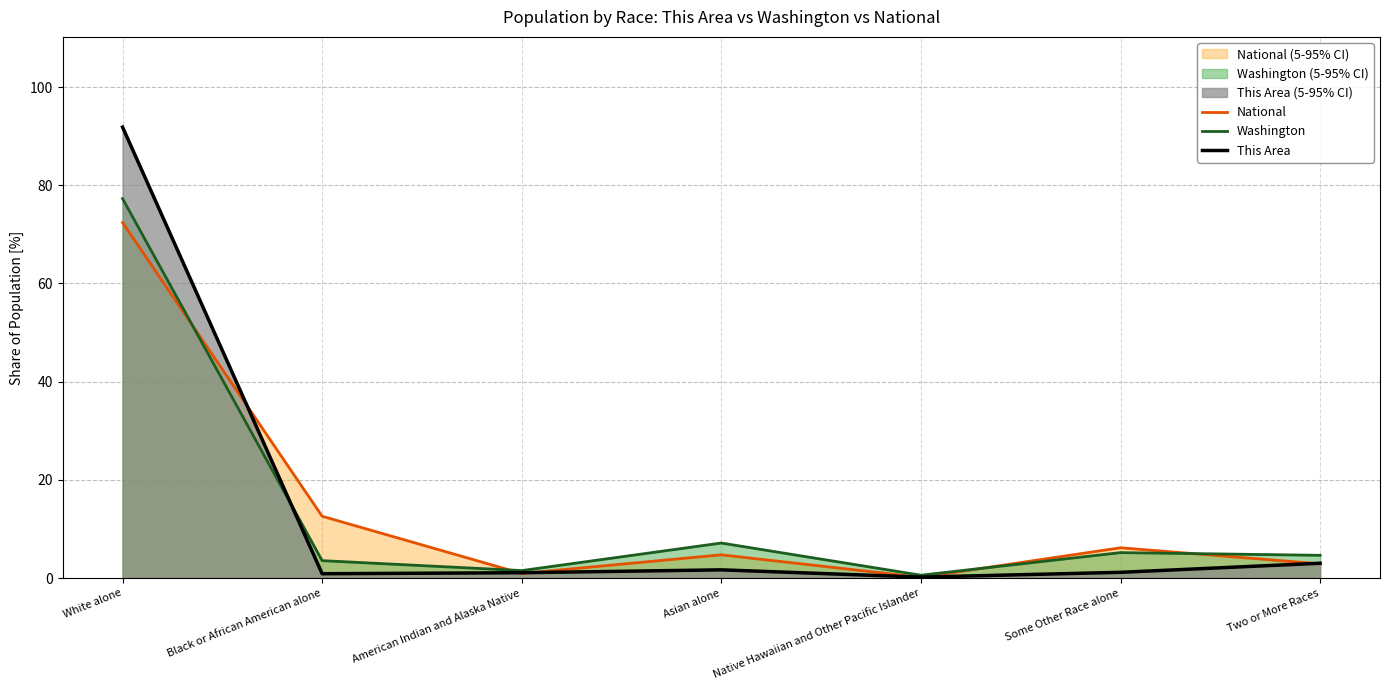

Does the chart have visible grid lines?

Yes